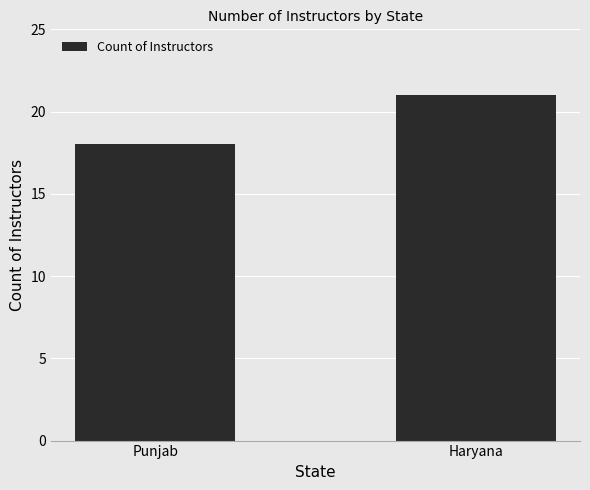

What is the label of the 1st bar from the right?

Haryana